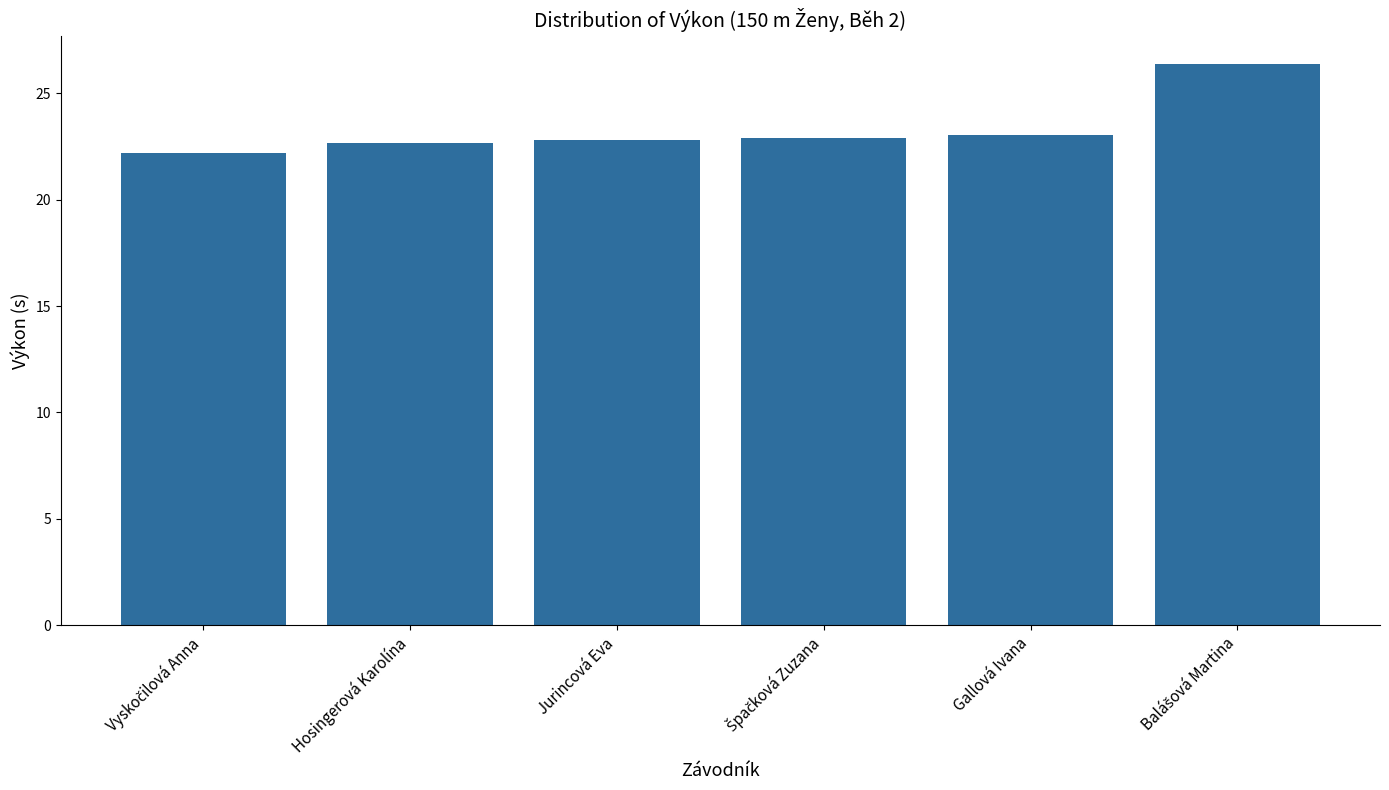

Is it true that the value at Gallová Ivana is 9.2?

False